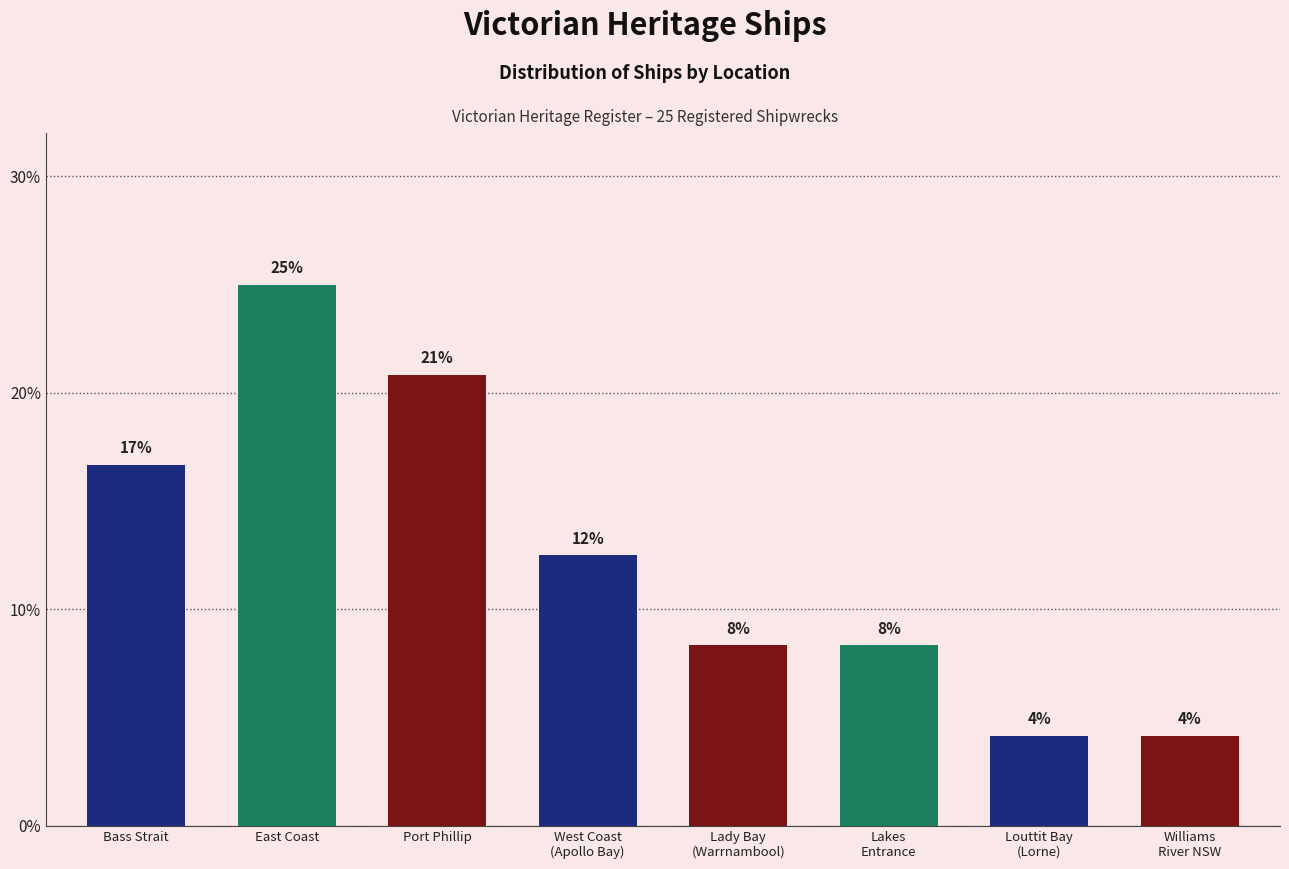

Reading left to right, list all the values displayed in this chart.

Bass Strait=16.7	East Coast=25.0	Port Phillip=20.8	West Coast
(Apollo Bay)=12.5	Lady Bay
(Warrnambool)=8.3	Lakes
Entrance=8.3	Louttit Bay
(Lorne)=4.2	Williams
River NSW=4.2